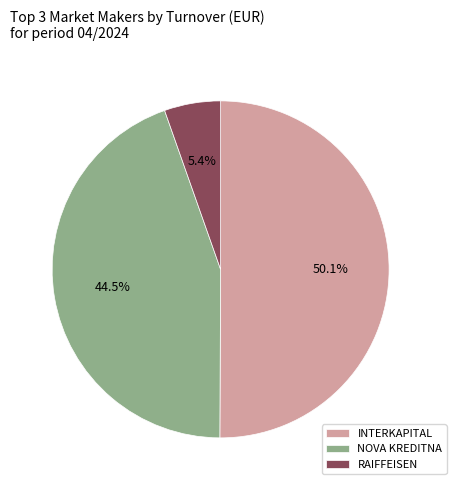

Which category accounts for the majority?

INTERKAPITAL